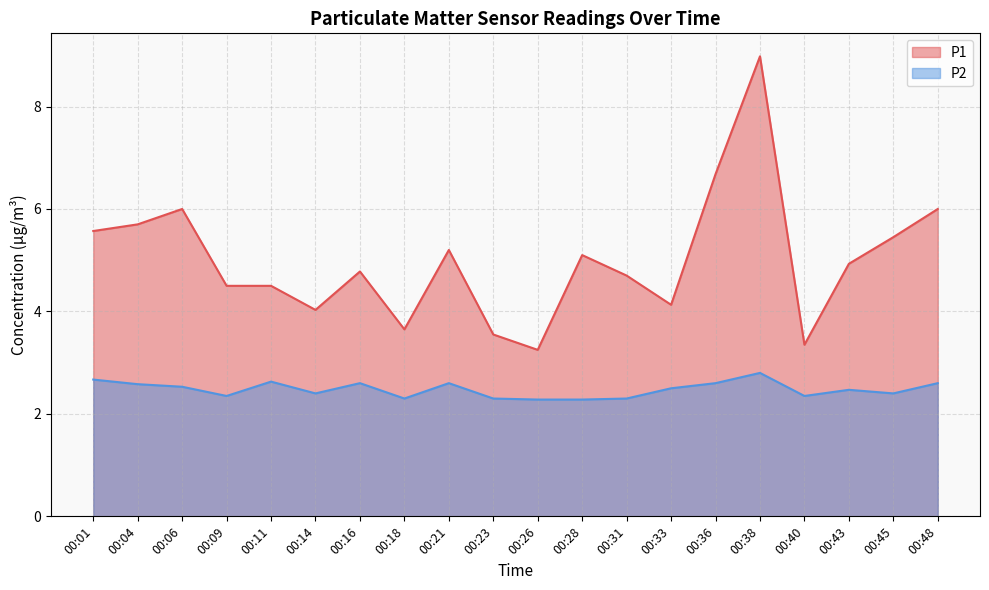

Between 00:04 and 00:06, which is larger?

00:06